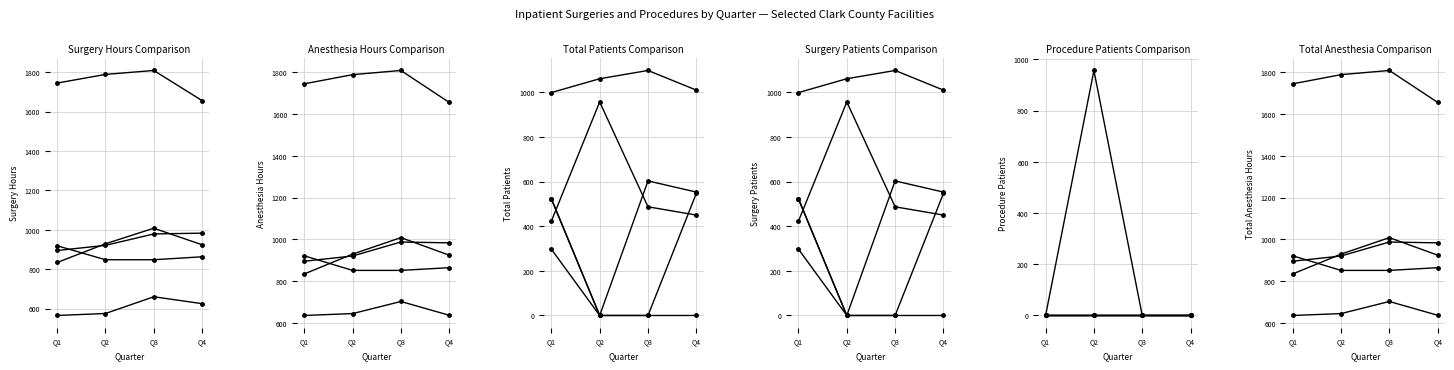

What is the sum of all North Vista values?

2617